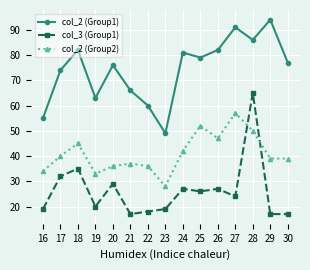

At 19, list the series in order from largest to smallest.

col_2 (Group1), col_2 (Group2), col_3 (Group1)